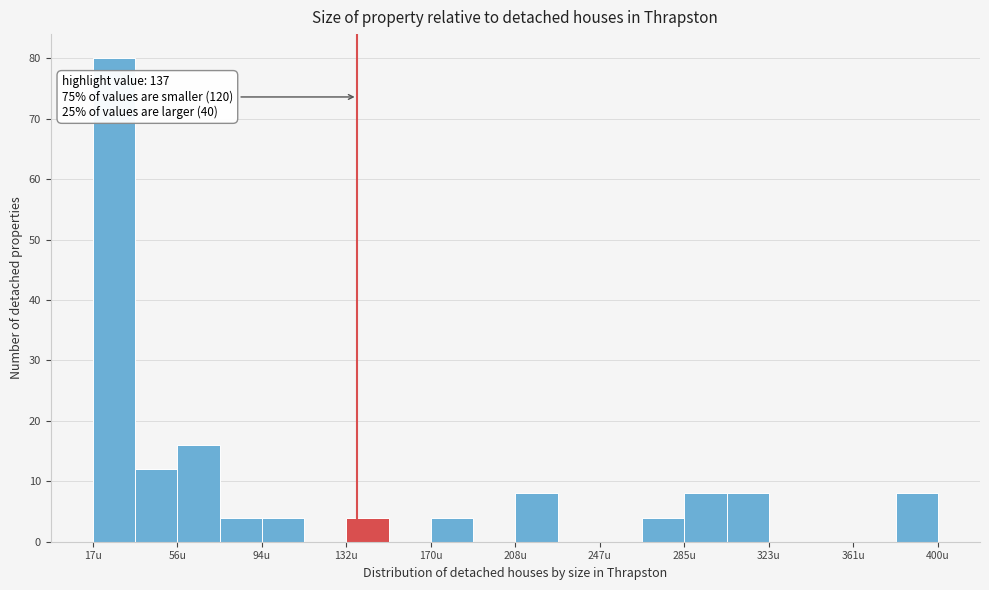

Around what value on the x-axis is the tallest bar? Give the approximate position of its centre, as read against the axis.

25